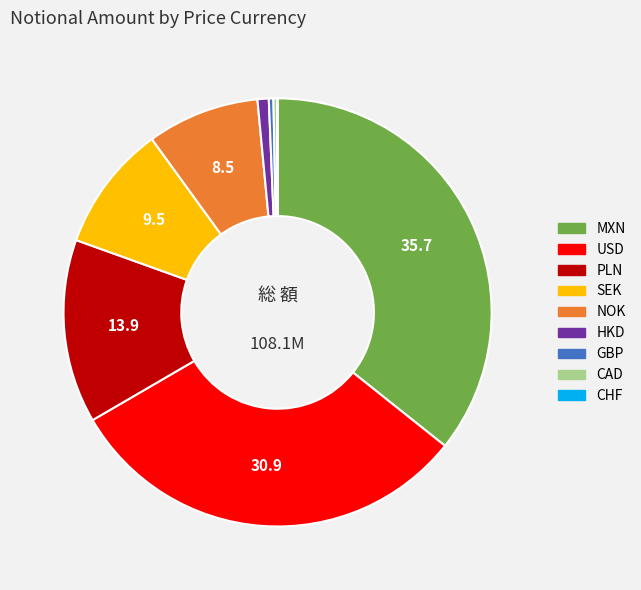

Is there a majority slice in this chart?

No